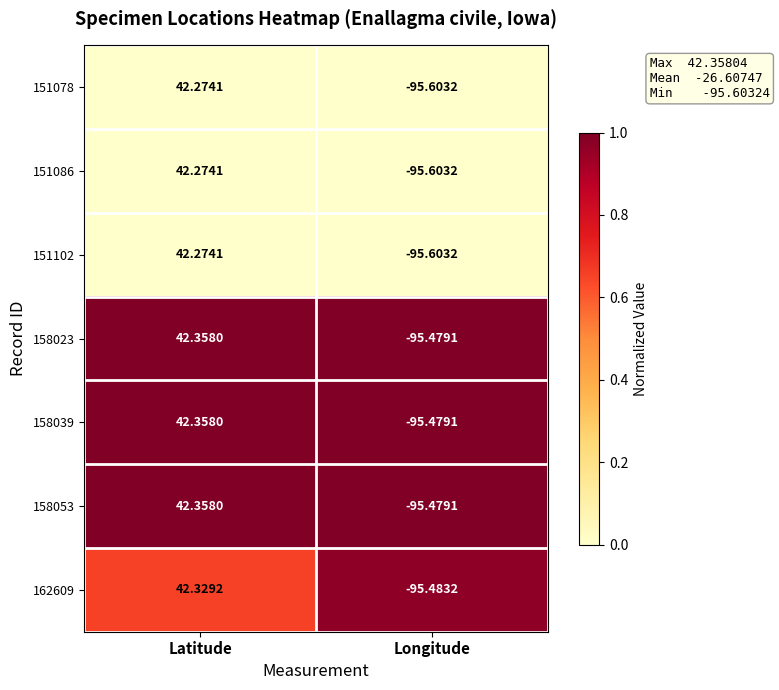

Is the value of 158039 at Latitude greater than the value of 151086 at Latitude?

Yes